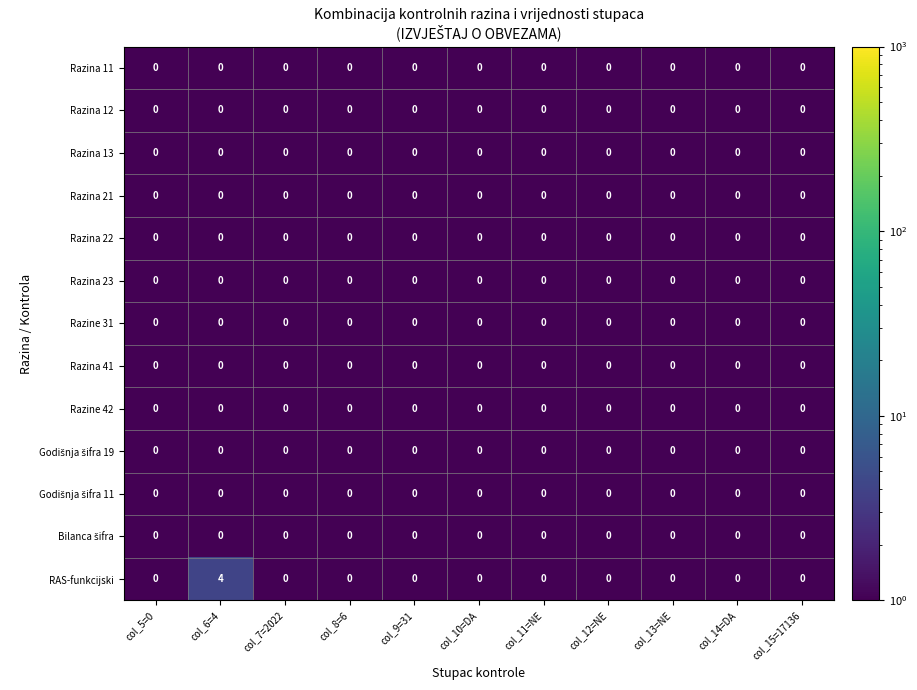

Which series has the widest spread of values?

RAS-funkcijski